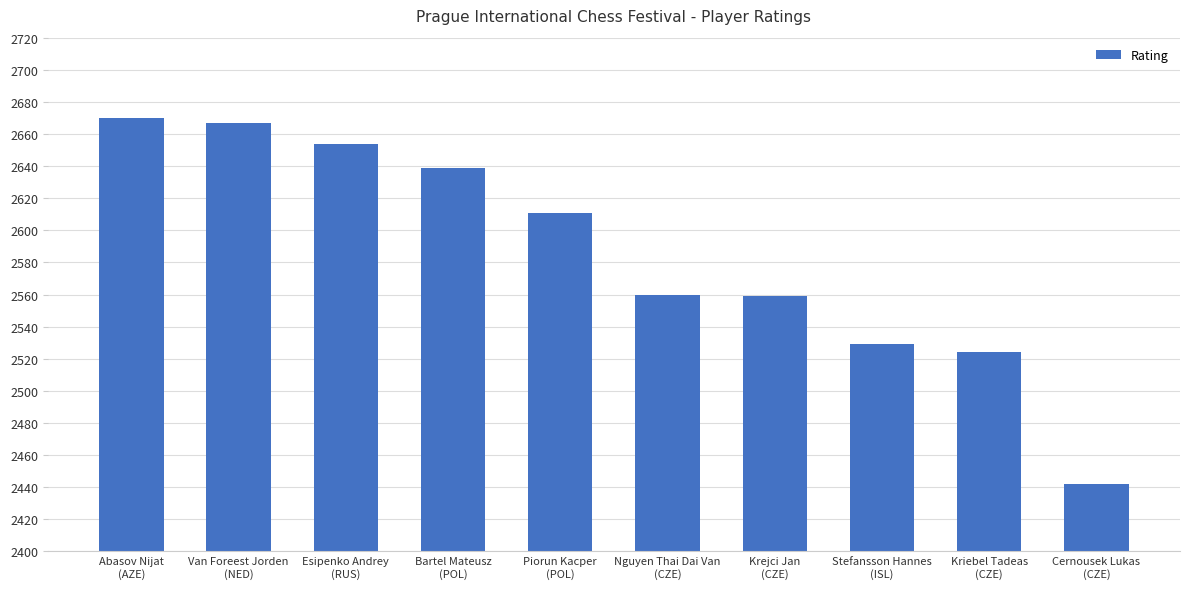

What is the ratio of the value at Van Foreest Jorden
(NED) to the value at Abasov Nijat
(AZE)?

1.0